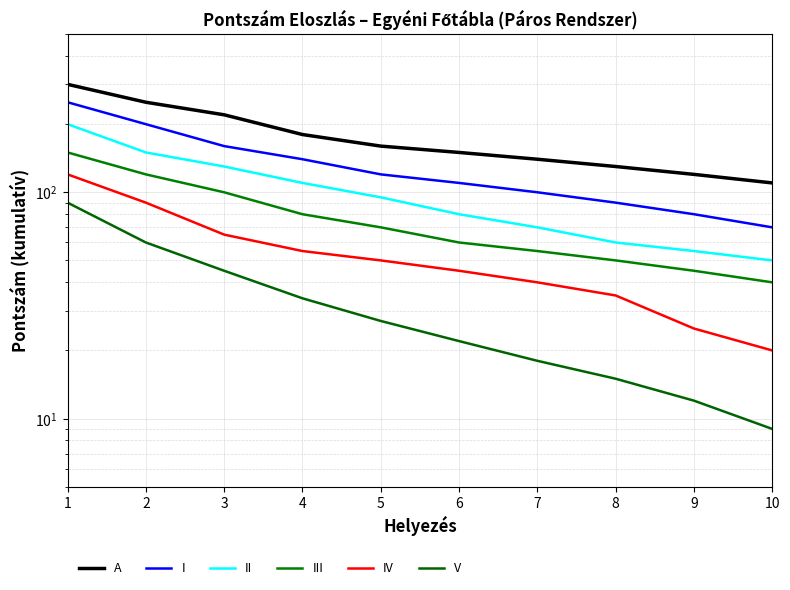

Is it true that II equals 32 at 7?

False